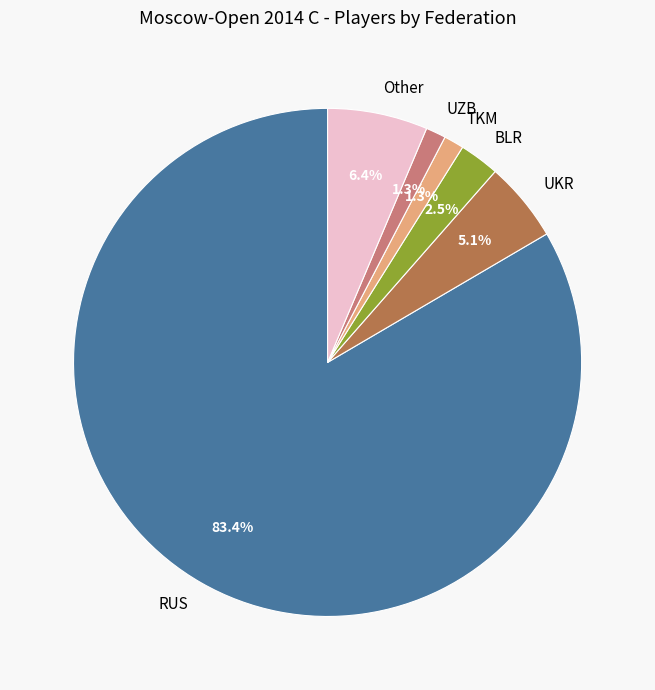

To the nearest percent, what is the average slice percentage?

17%